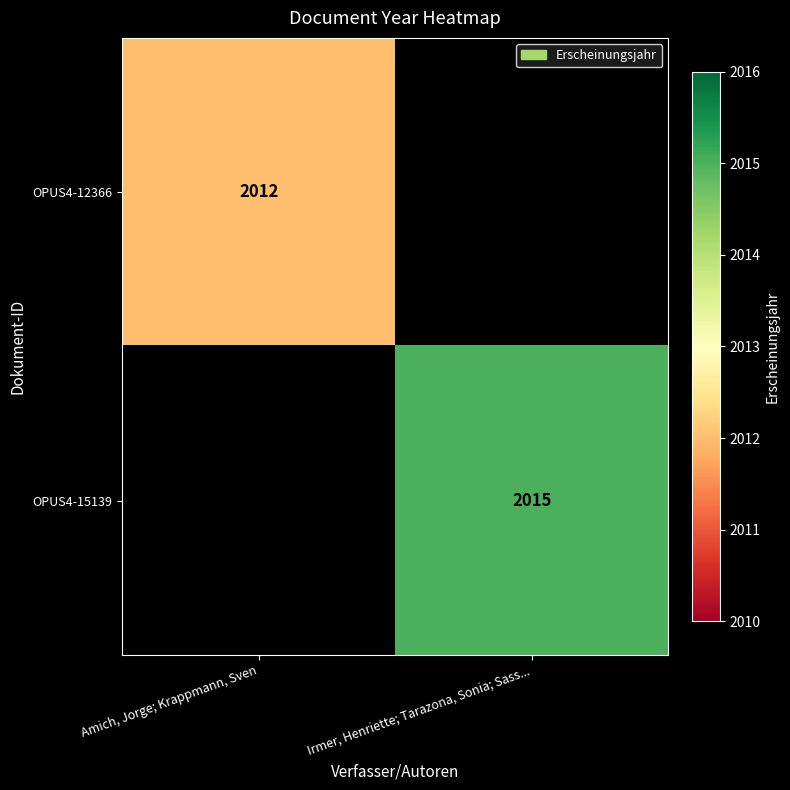

What is the smallest value displayed?

2012.0